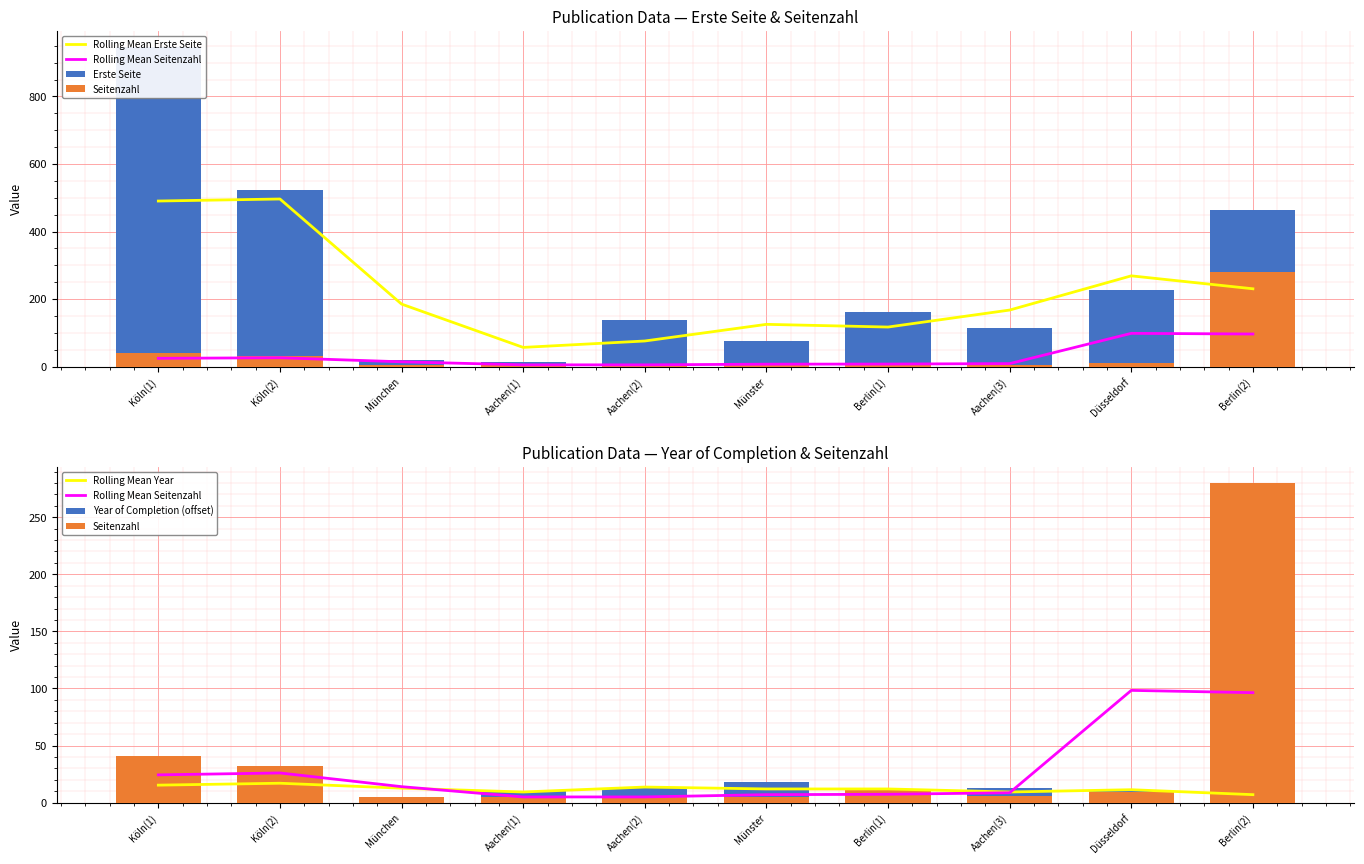

Are the bars horizontal?

No